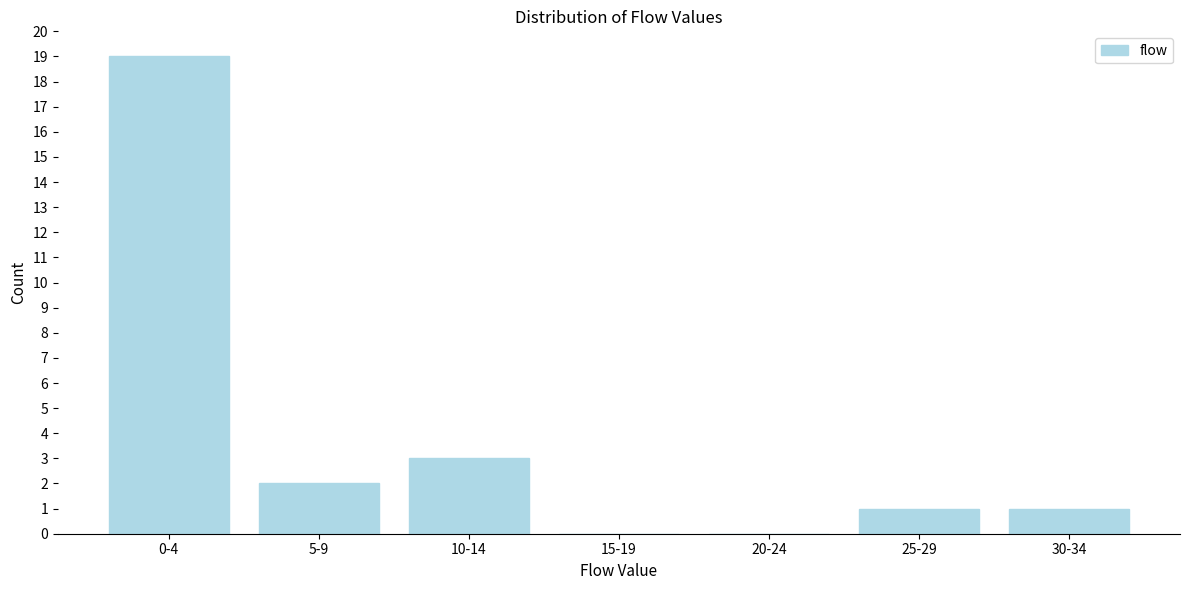

Reading left to right, list all the values displayed in this chart.

0-4=19	5-9=2	10-14=3	15-19=0	20-24=0	25-29=1	30-34=1